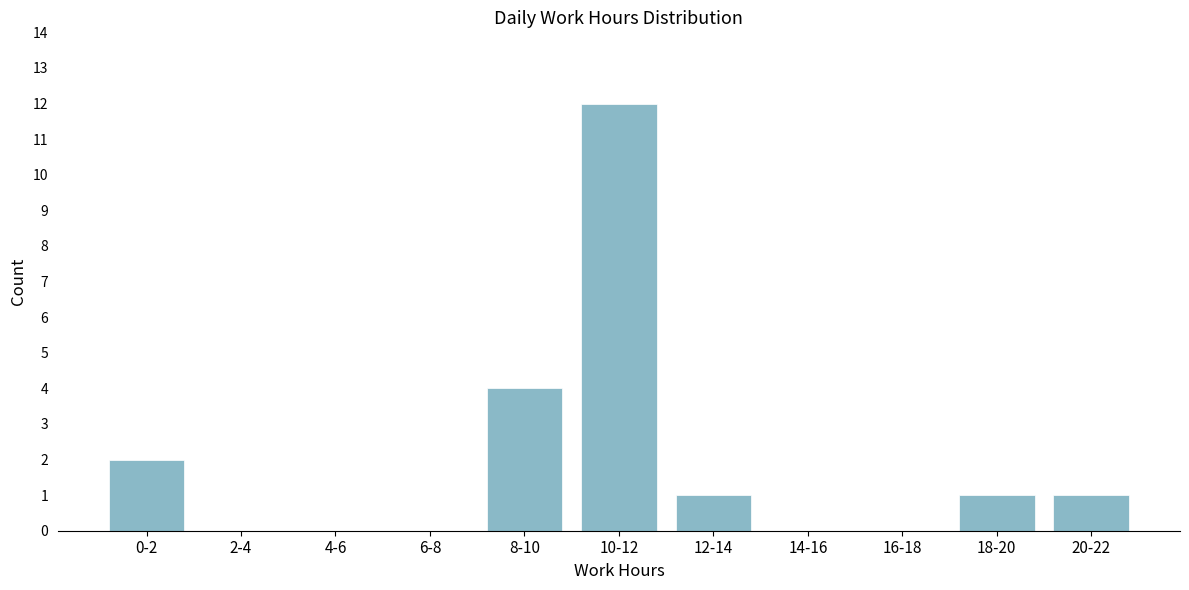

Reading right to left, what are all the values shown in this chart?

20-22=1	18-20=1	16-18=0	14-16=0	12-14=1	10-12=12	8-10=4	6-8=0	4-6=0	2-4=0	0-2=2